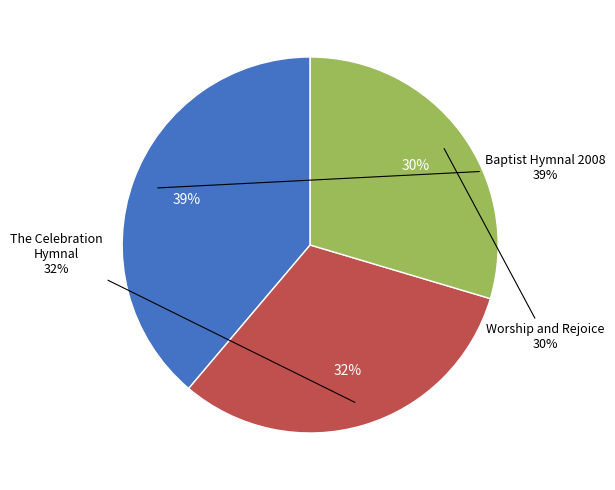

Which has a higher value, Worship and Rejoice or Baptist Hymnal 2008?

Baptist Hymnal 2008